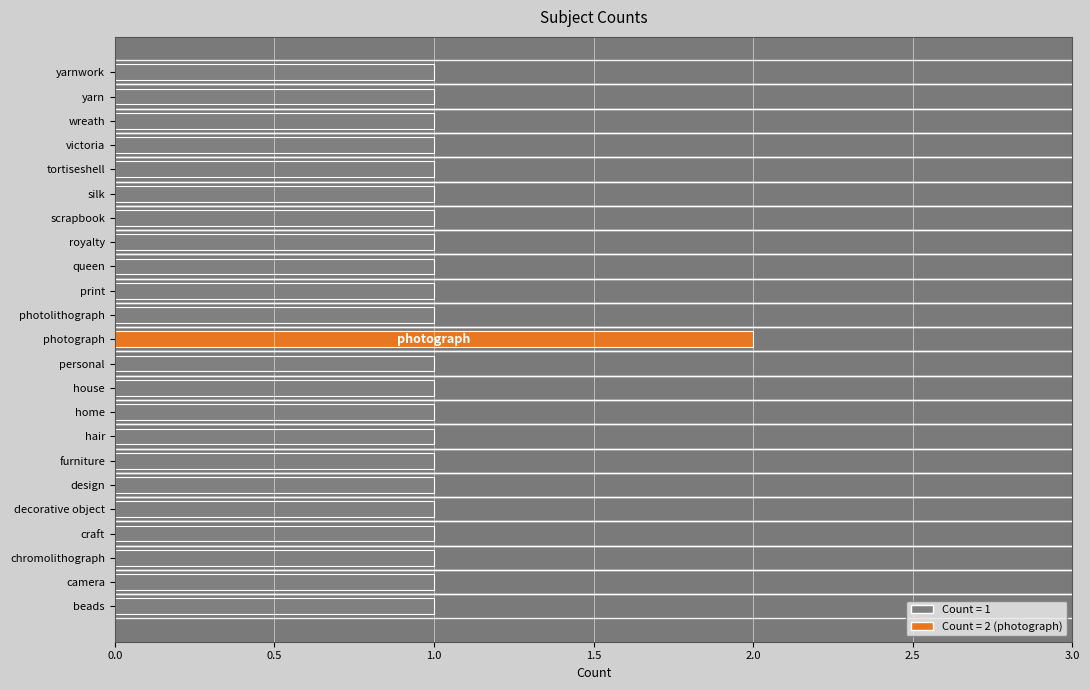

Reading bottom to top, extract all data points from this chart.

beads=1	camera=1	chromolithograph=1	craft=1	decorative object=1	design=1	furniture=1	hair=1	home=1	house=1	personal=1	photograph=2	photolithograph=1	print=1	queen=1	royalty=1	scrapbook=1	silk=1	tortiseshell=1	victoria=1	wreath=1	yarn=1	yarnwork=1